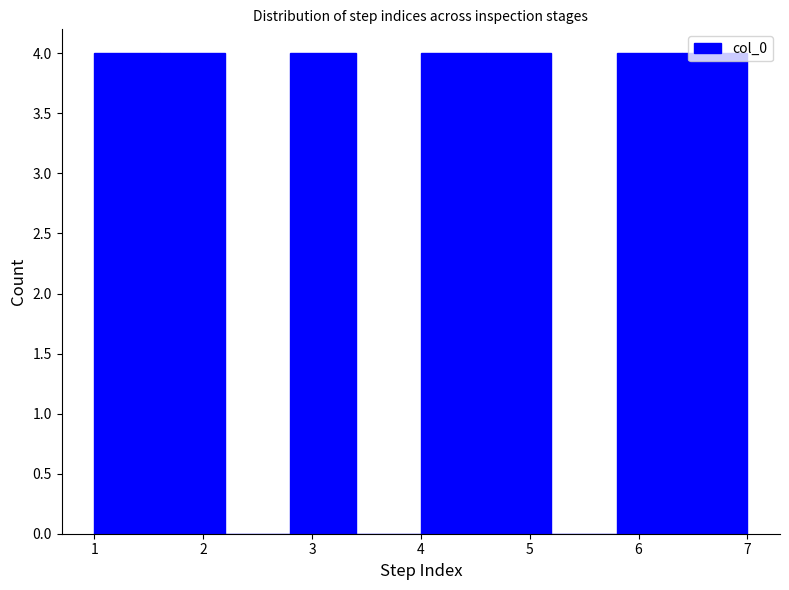

Reading left to right, transcribe this chart: for each bar, give the range it covers on the x-axis and its height. The values are not printed on the chart, so give them approximately, as read against the axis.

1.0 to 1.6: 4
1.6 to 2.2: 4
2.2 to 2.8: 0
2.8 to 3.4: 4
3.4 to 4.0: 0
4.0 to 4.6: 4
4.6 to 5.2: 4
5.2 to 5.8: 0
5.8 to 6.4: 4
6.4 to 7.0: 4